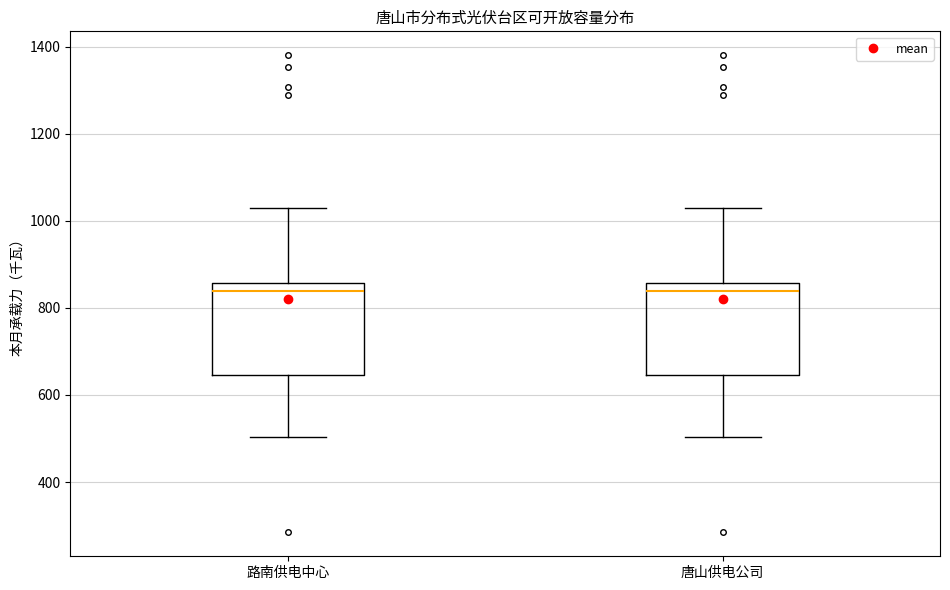

Reading left to right, read every box against the y-axis: the position of its median line, the range the box covers, and the ends of its whiskers. The values are not printed on the chart, so give them approximately, as read against the axis.

路南供电中心: median 840, box 640 to 860, whiskers 500 to 1040
唐山供电公司: median 840, box 640 to 860, whiskers 500 to 1040